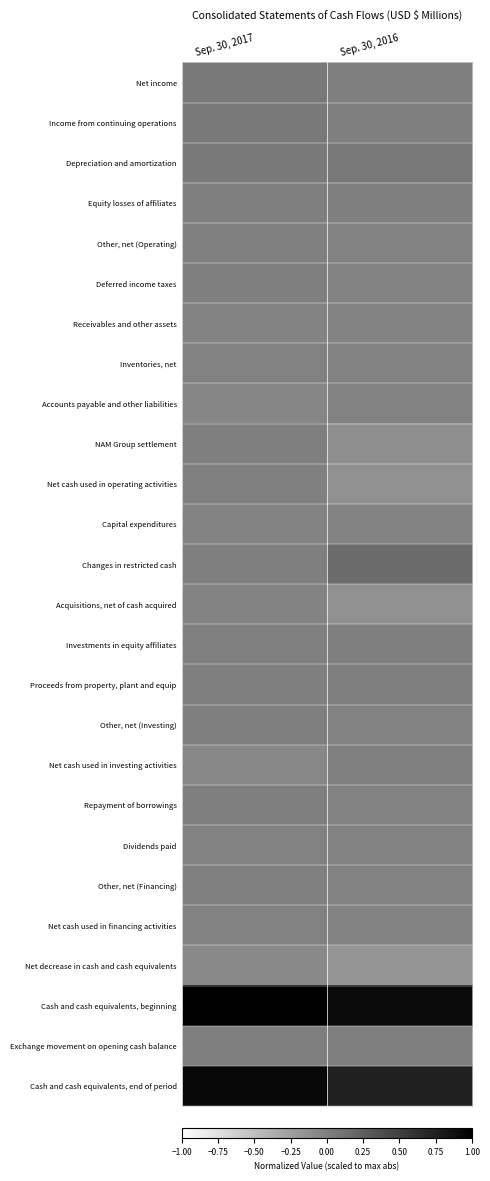

List the series in order of their peak value, lowest first.

Net decrease in cash and cash equivalents, Receivables and other assets, Acquisitions, net of cash acquired, Capital expenditures, Net cash used in financing activities, Accounts payable and other liabilities, Dividends paid, Inventories, net, Net cash used in investing activities, Other, net (Financing), Other, net (Operating), Net cash used in operating activities, NAM Group settlement, Investments in equity affiliates, Repayment of borrowings, Deferred income taxes, Other, net (Investing), Equity losses of affiliates, Exchange movement on opening cash balance, Proceeds from property, plant and equip, Net income, Income from continuing operations, Depreciation and amortization, Changes in restricted cash, Cash and cash equivalents, end of period, Cash and cash equivalents, beginning